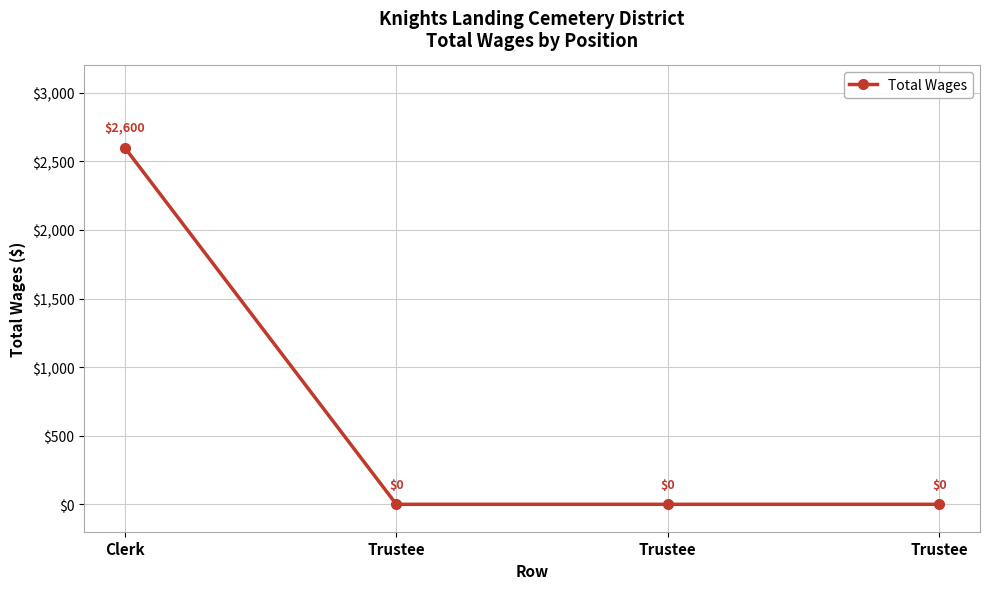

The chart shows a value of 1596 at Clerk. True or false?

False